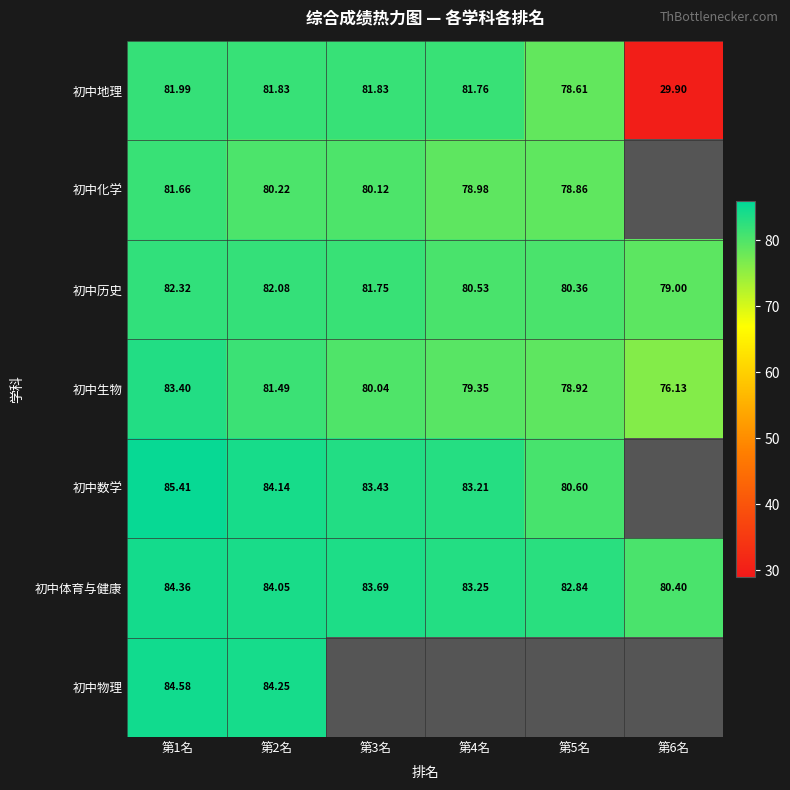

What is the maximum value for 初中化学?

81.7